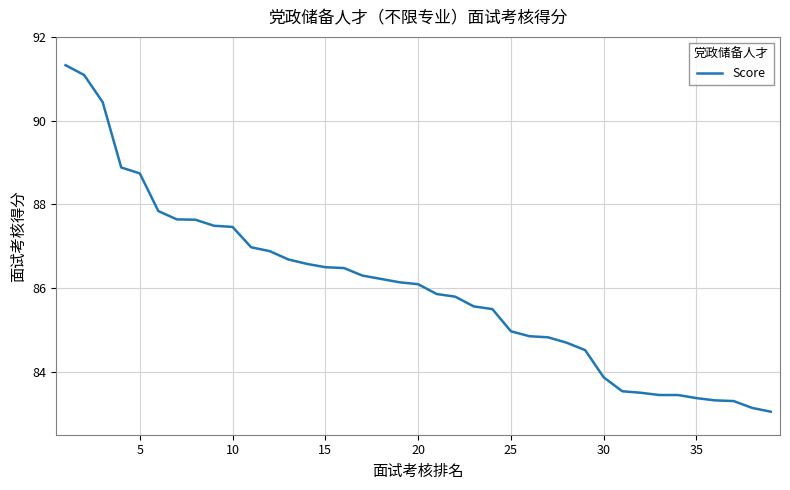

What is the difference between the maximum and minimum values?

8.3